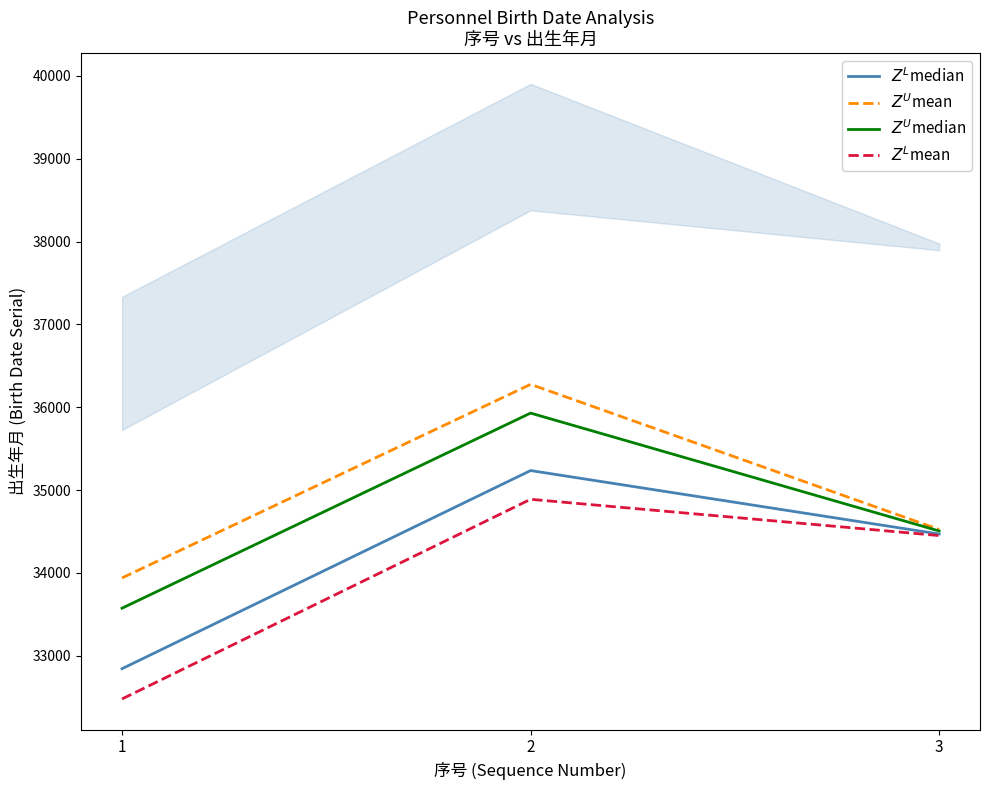

What is the greatest value displayed?

36275.8